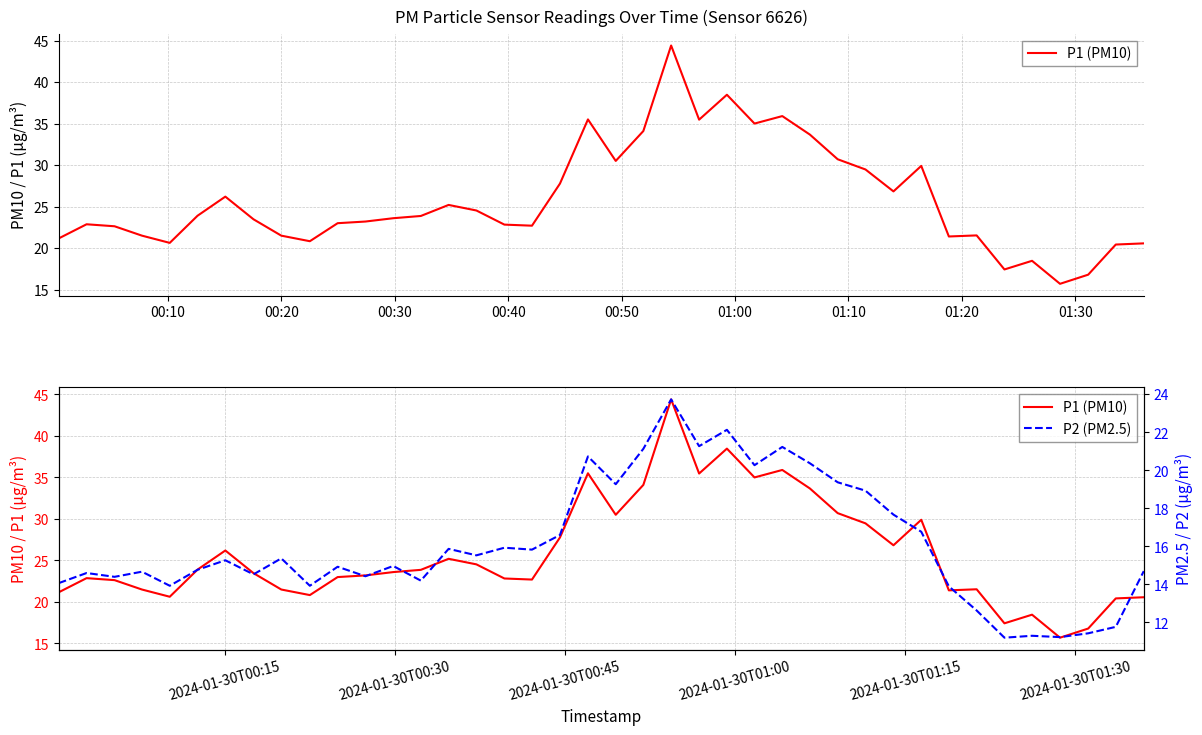

What is the value of the P2 (PM2.5) point at the 20th from the left?

20.7